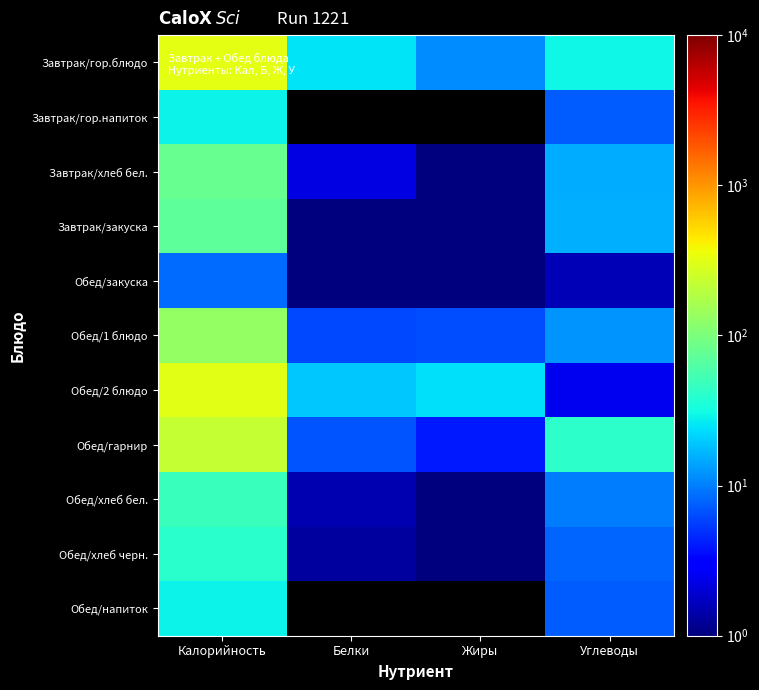

At which label does Завтрак/гор.блюдо first exceed 29?

Калорийность